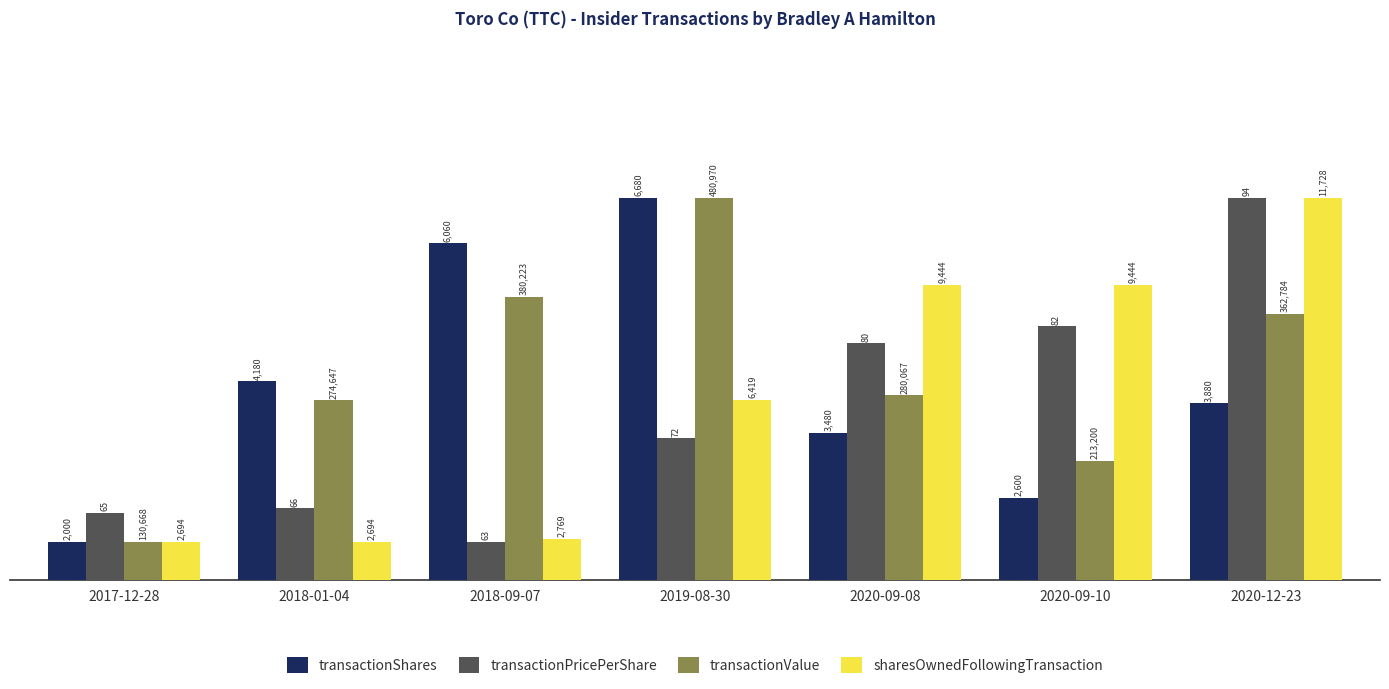

The transactionValue series shows 3.8 at 2019-08-30. True or false?

False